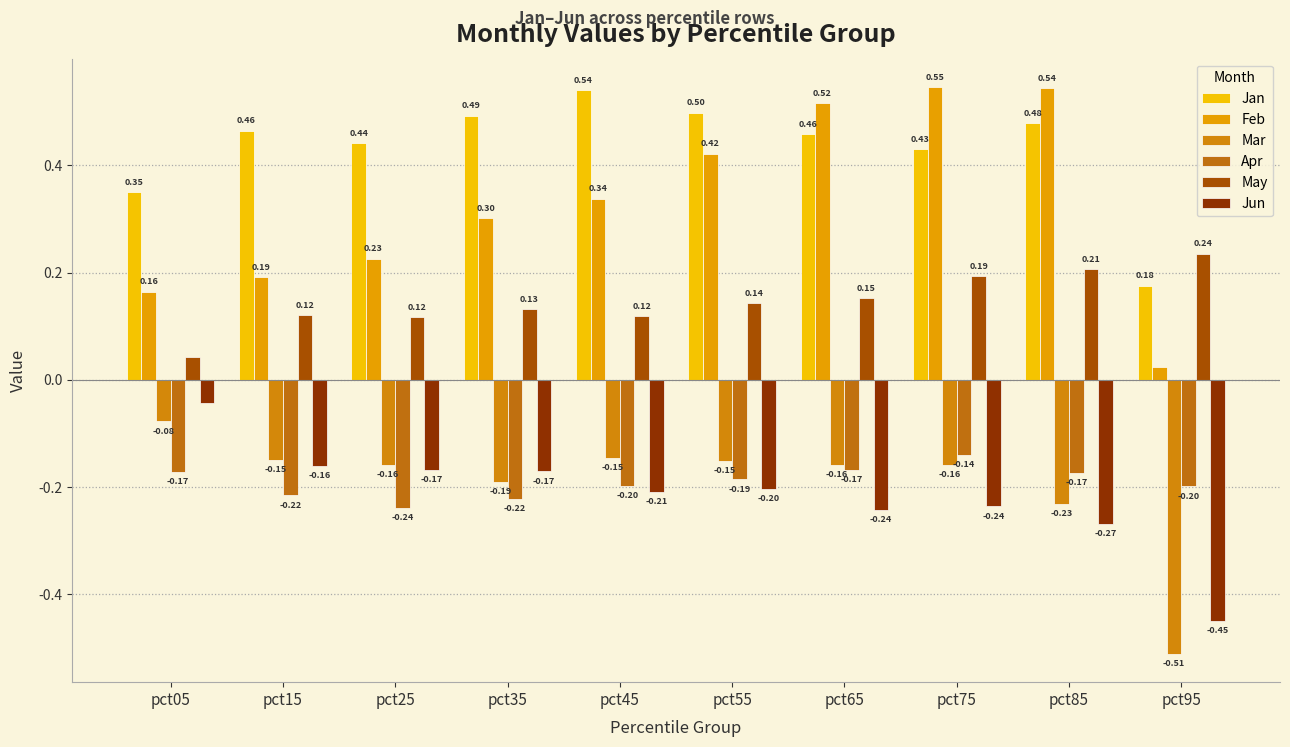

How many bars are there in each group?

6